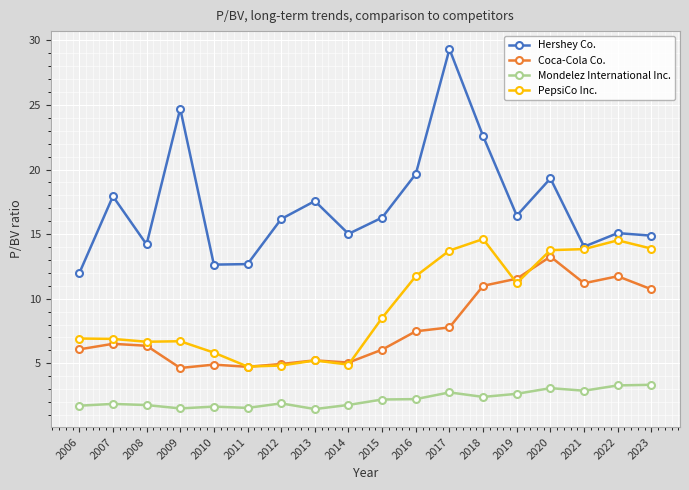

Does the chart display data point markers on the line(s)?

Yes